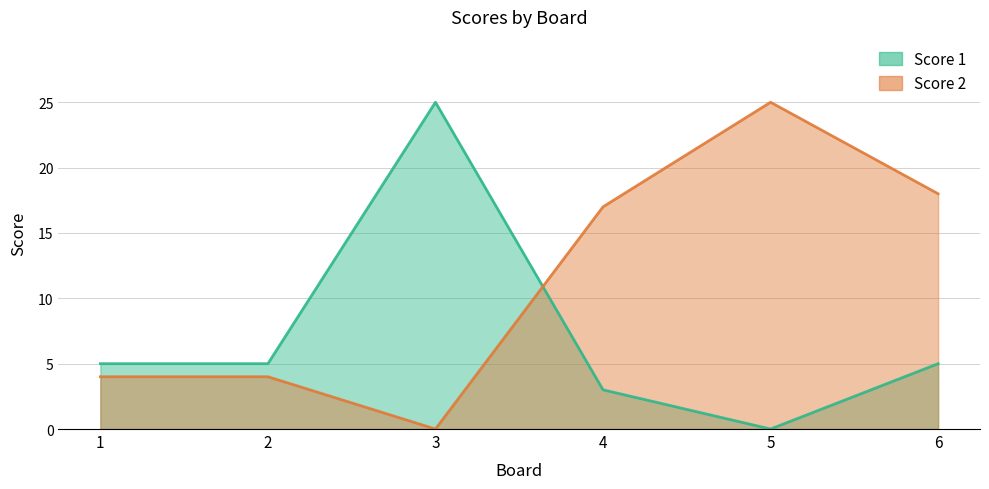

The value of Score 2 at 2 is 4. True or false?

True